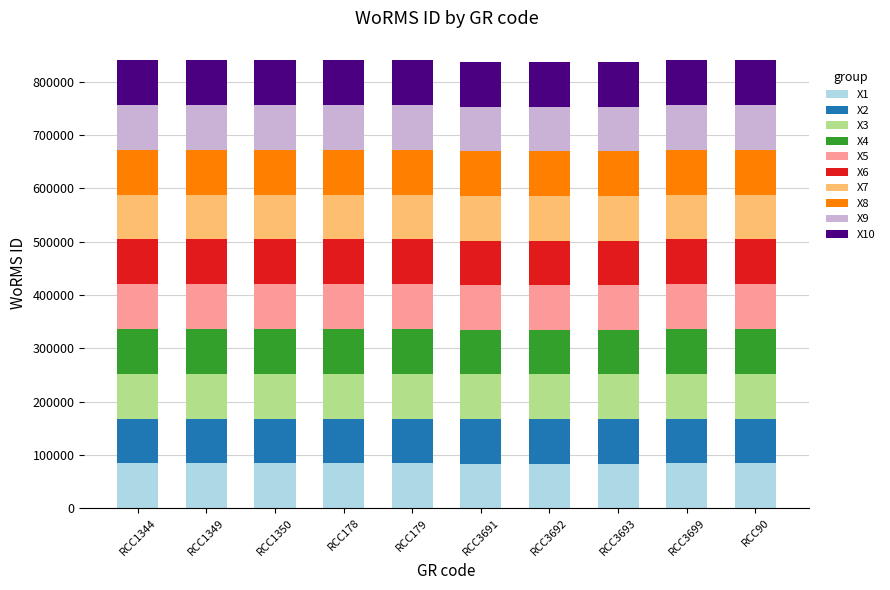

What is the highest value of the X1 series?

84010.8